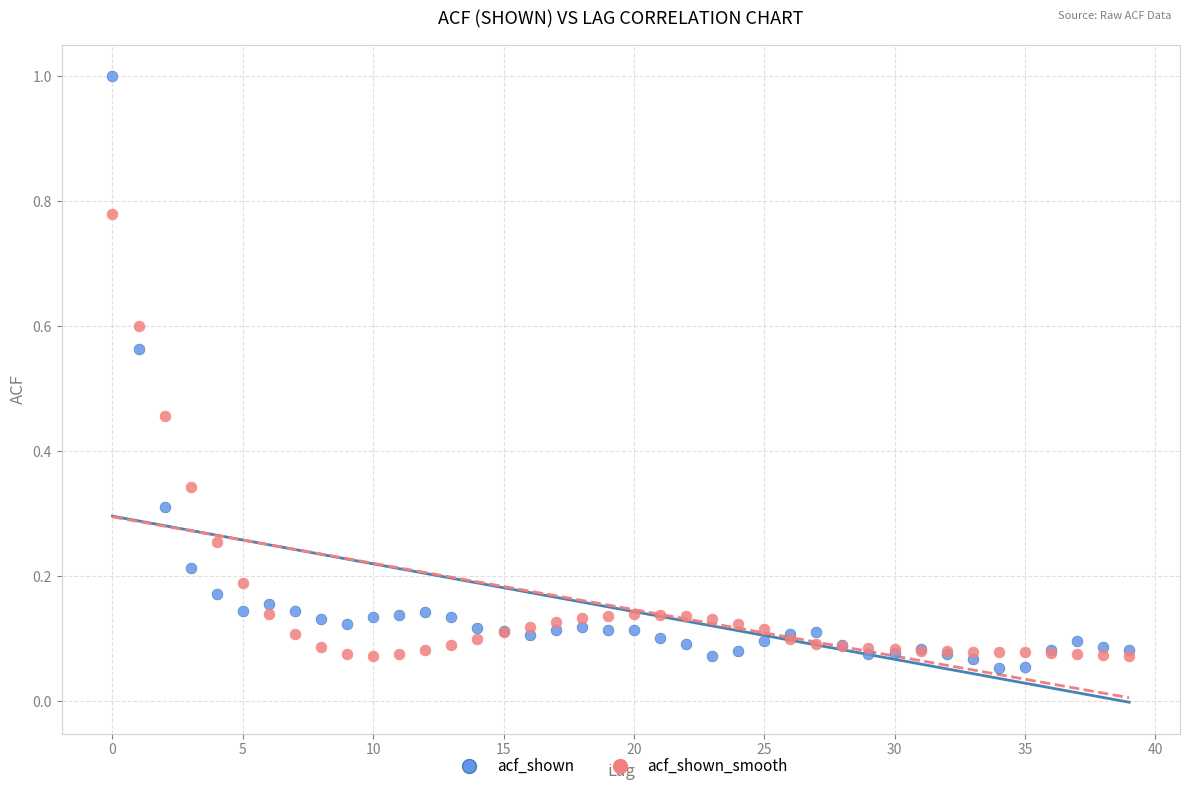

Which series has the largest Y range (max minus min)?

acf_shown